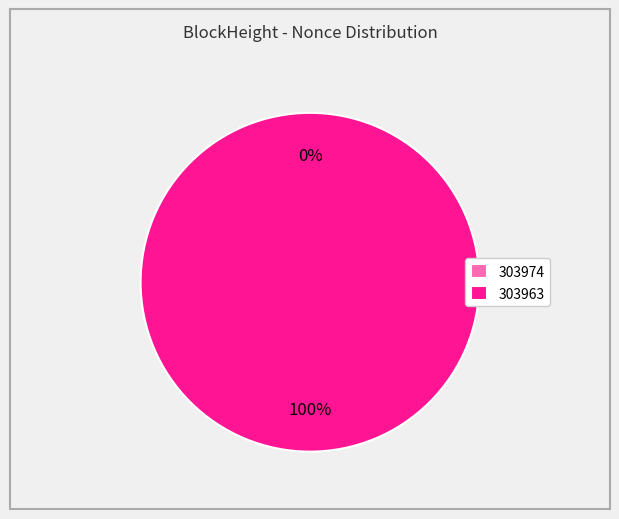

Is 303963 the majority of the pie?

Yes